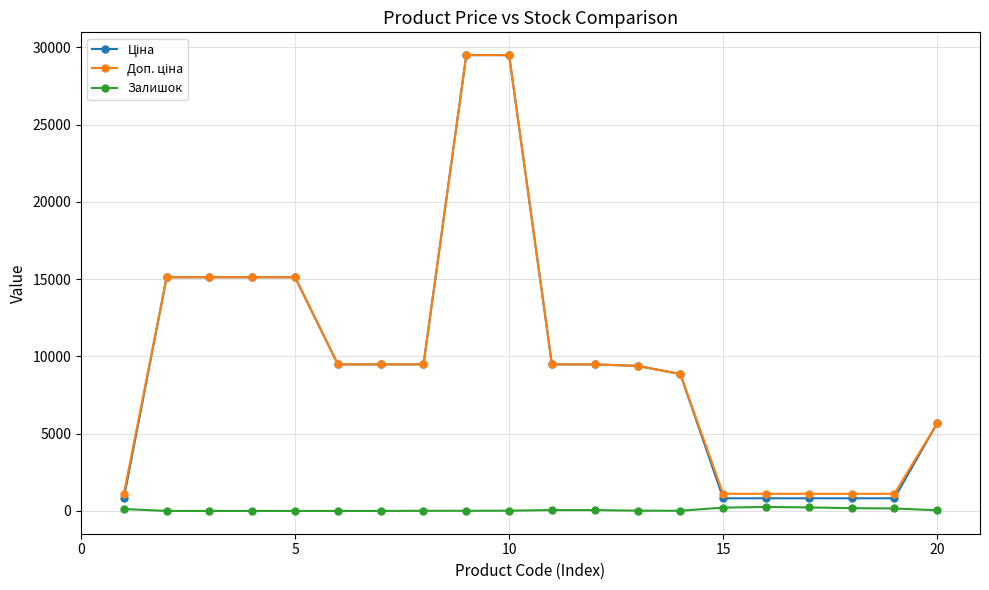

True or false: Залишок has more than 0 interior local peaks.

True